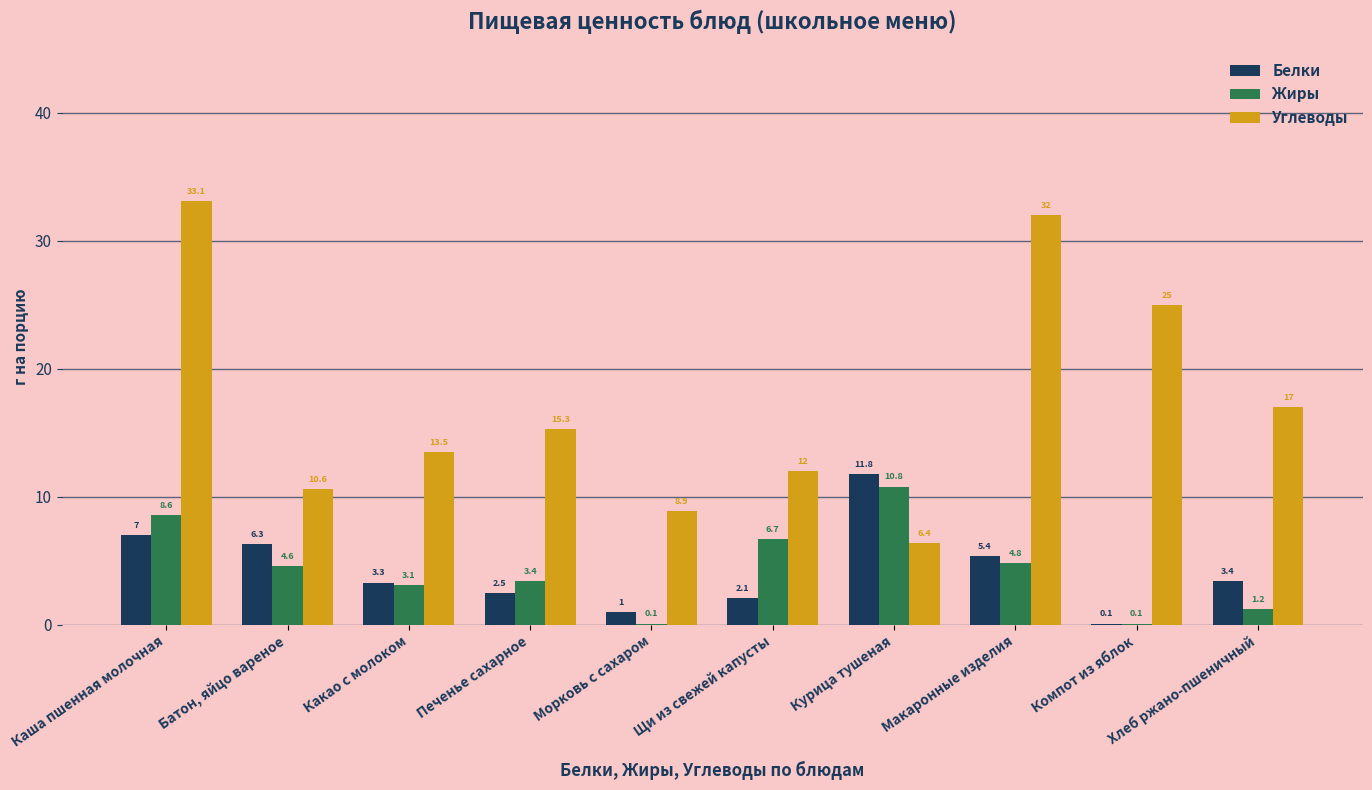

At which category does the chart reach its peak across all series?

Каша пшенная молочная